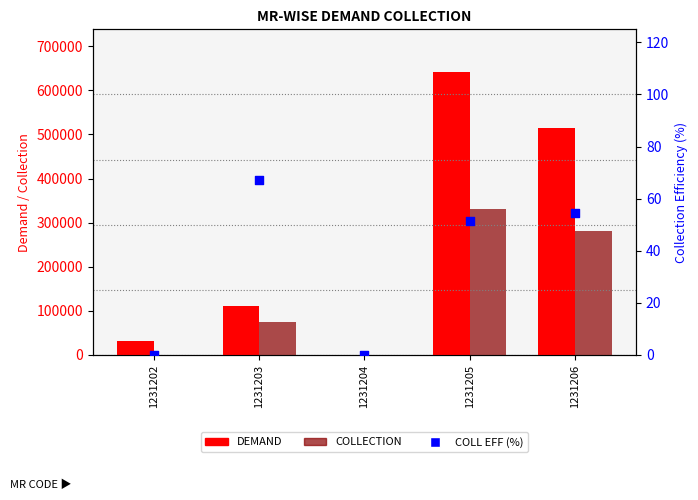

What is the total value across all series at 1231206?

795178.6